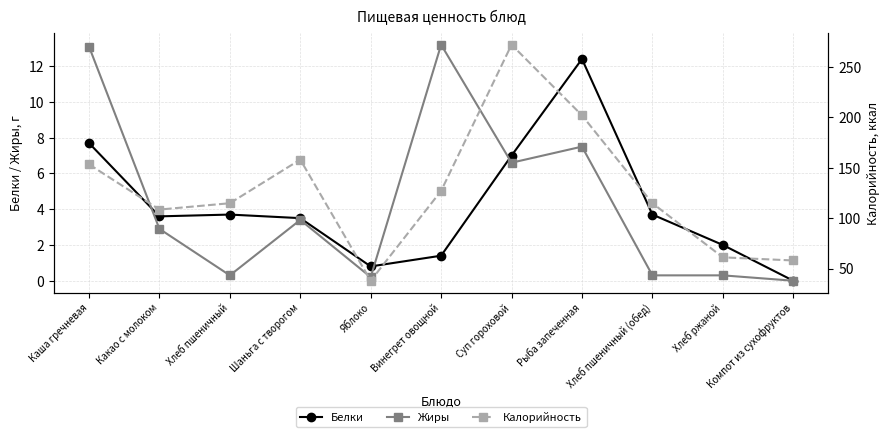

Between Шаньга с творогом and Компот из сухофруктов, which series saw the biggest shift?

Калорийность